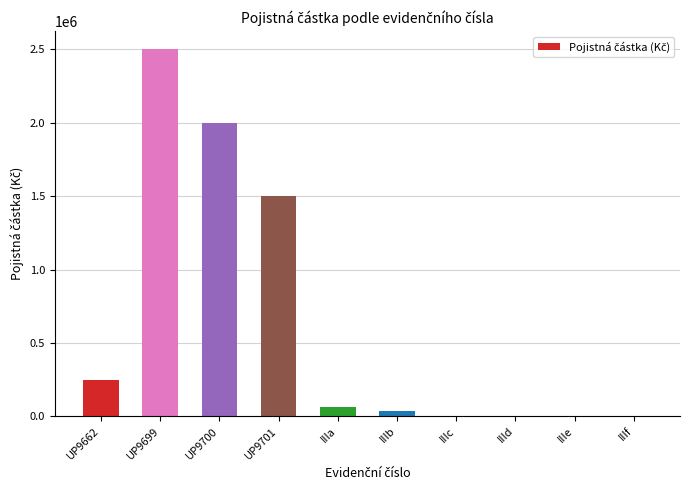

What is the ratio of the value at UP9662 to the value at IIIf?

111.1